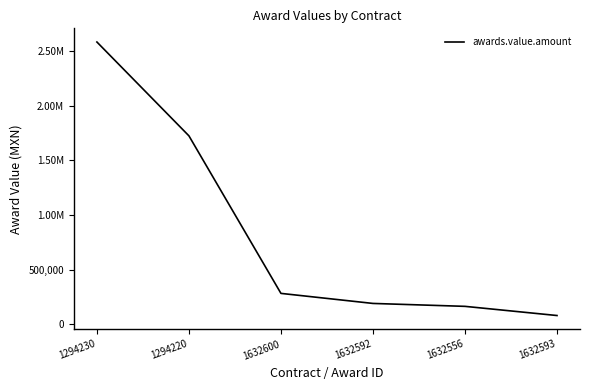

What is the maximum value shown in the chart?

2581000.0